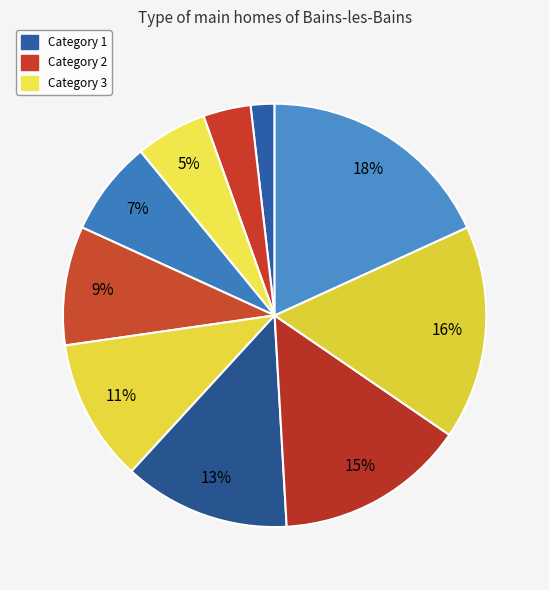

Count the number of slices in the pie.

10